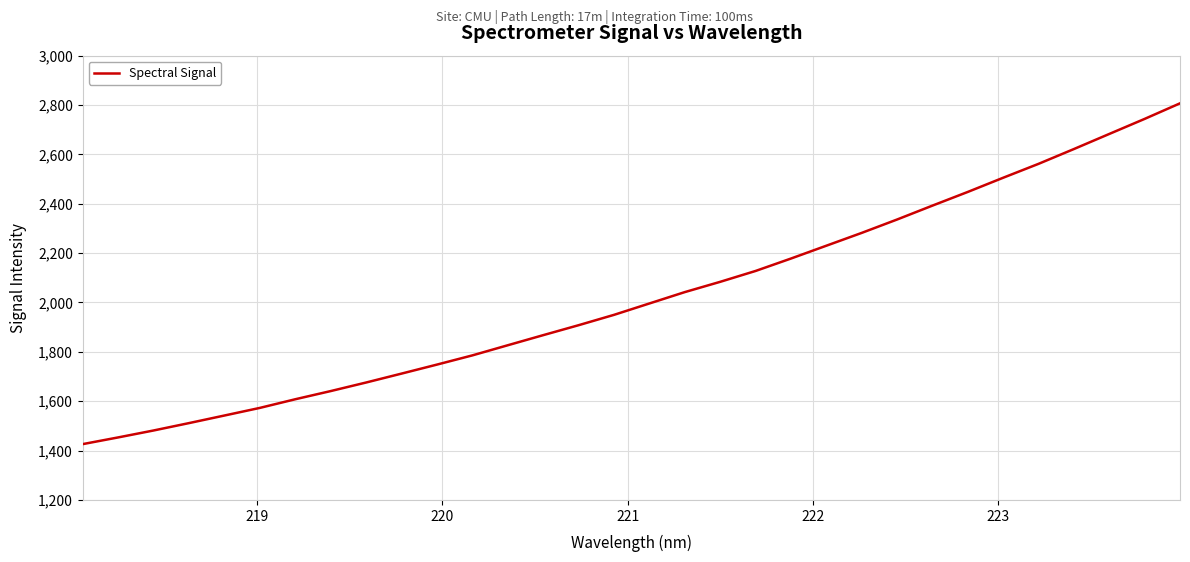

What is the difference between the maximum and minimum values?

1380.7